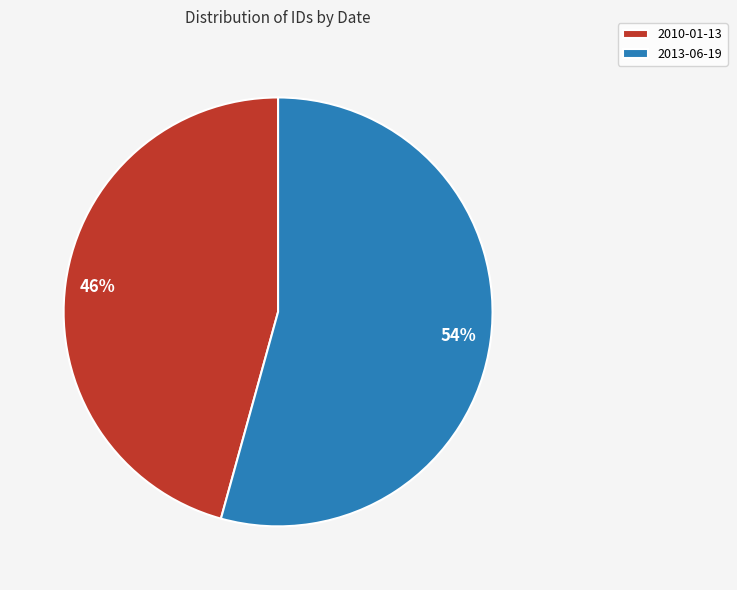

The 2013-06-19 slice represents 60% of the pie. True or false?

False